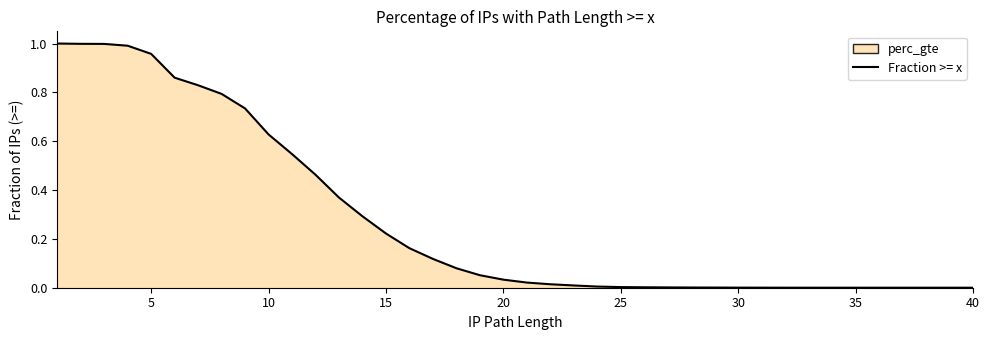

How many lines are shown in the chart?

1